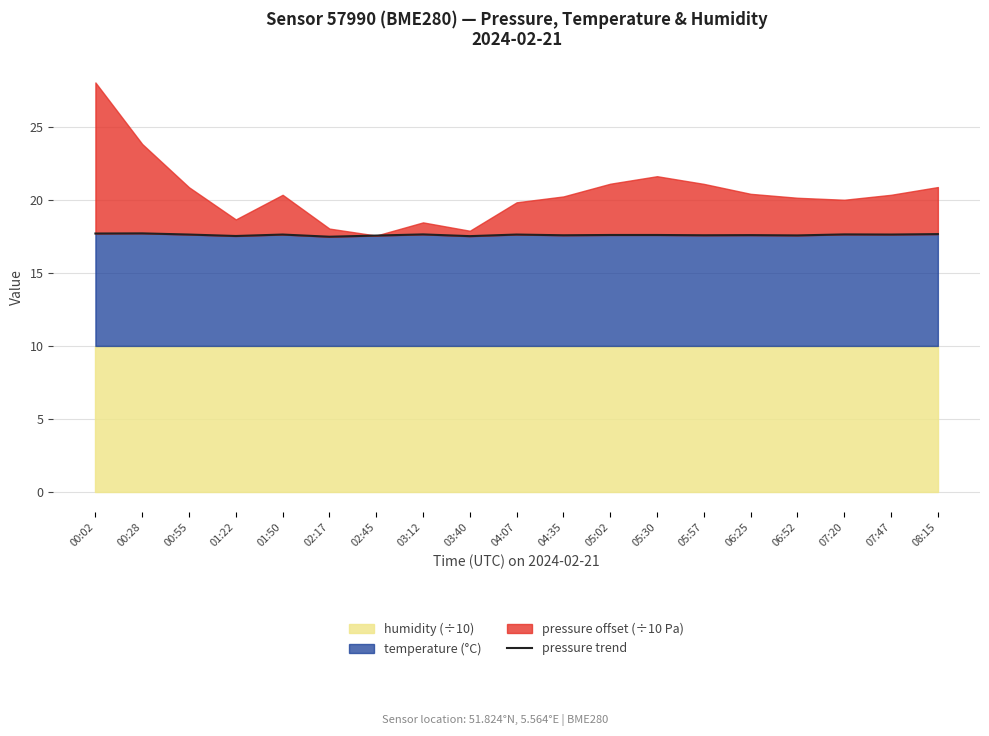

The value of temperature (°C) at 00:28 is 6.4. True or false?

False